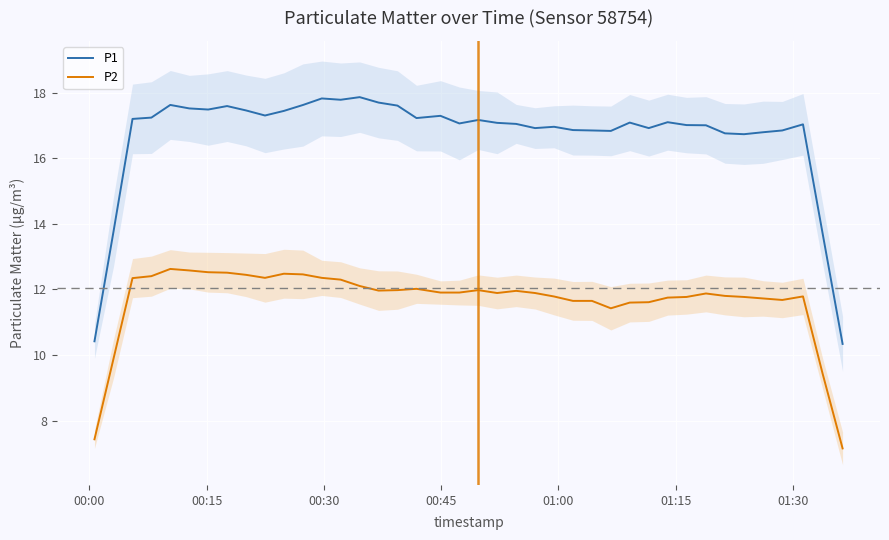

What is the highest value of the P2 series?

12.6